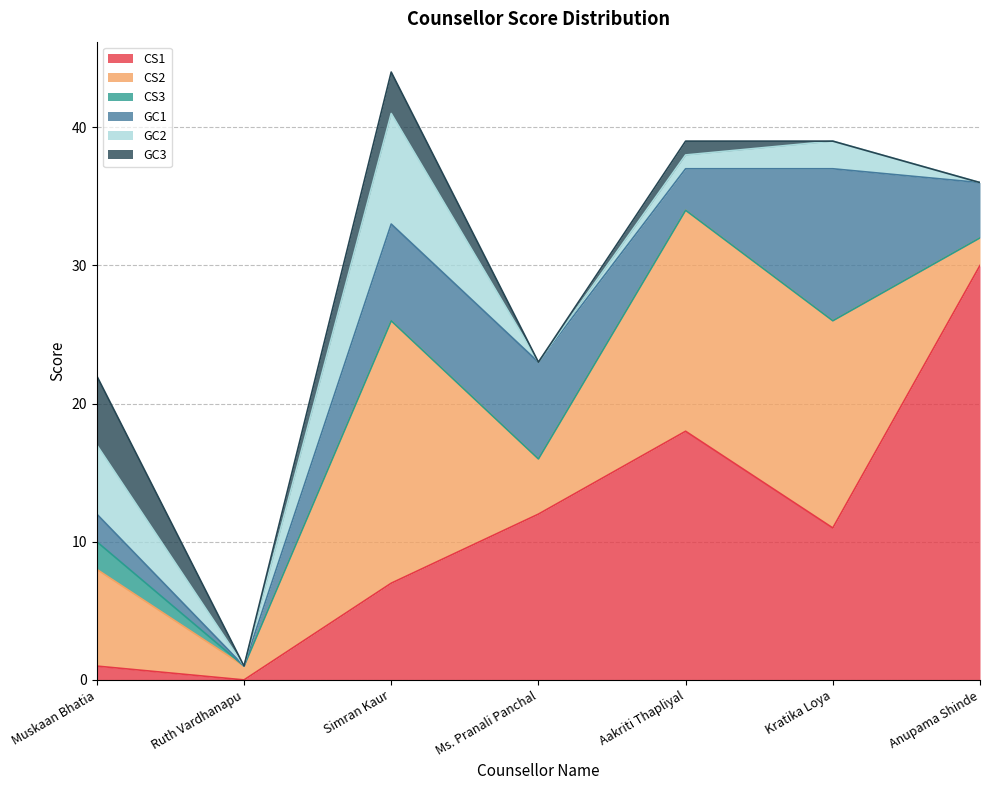

Which has a higher value, Ruth Vardhanapu or Kratika Loya?

Kratika Loya